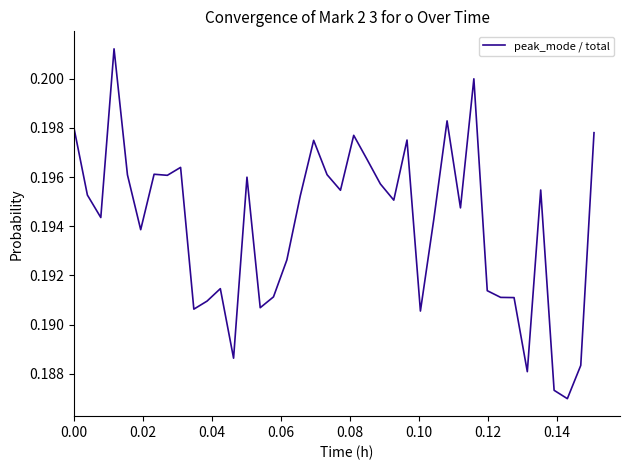

How many series are shown in this chart?

1